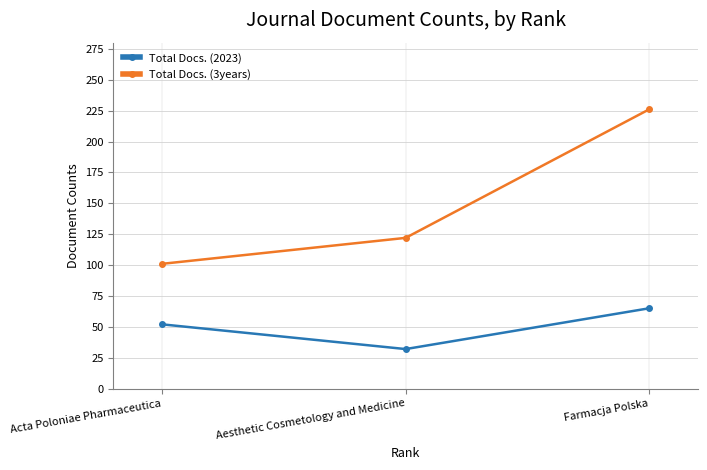

Which series has the largest range (max minus min)?

Total Docs. (3years)